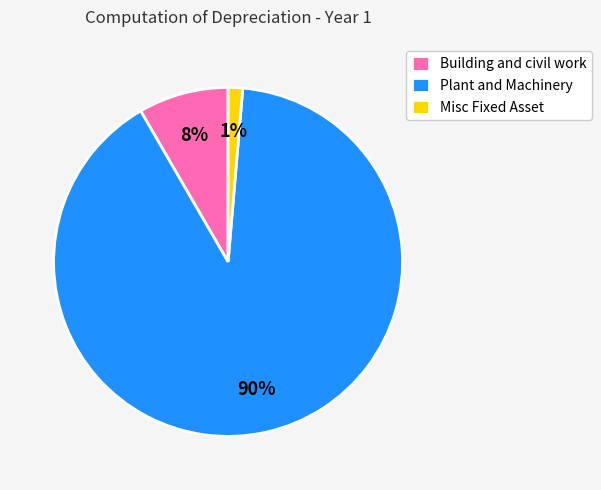

Rank the categories by value from highest to lowest.

Plant and Machinery, Building and civil work, Misc Fixed Asset